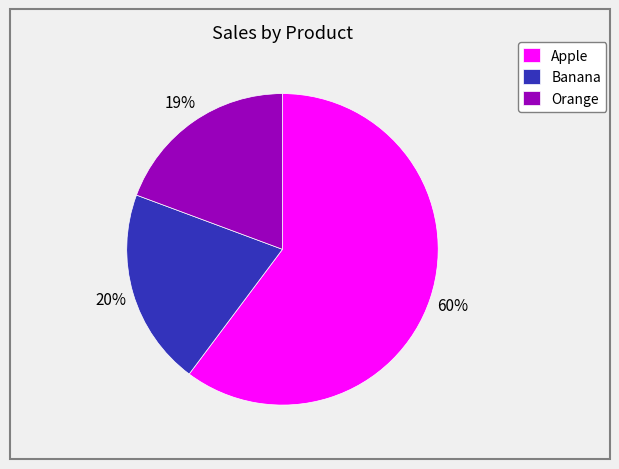

Is it true that Orange is 19% of the pie?

True